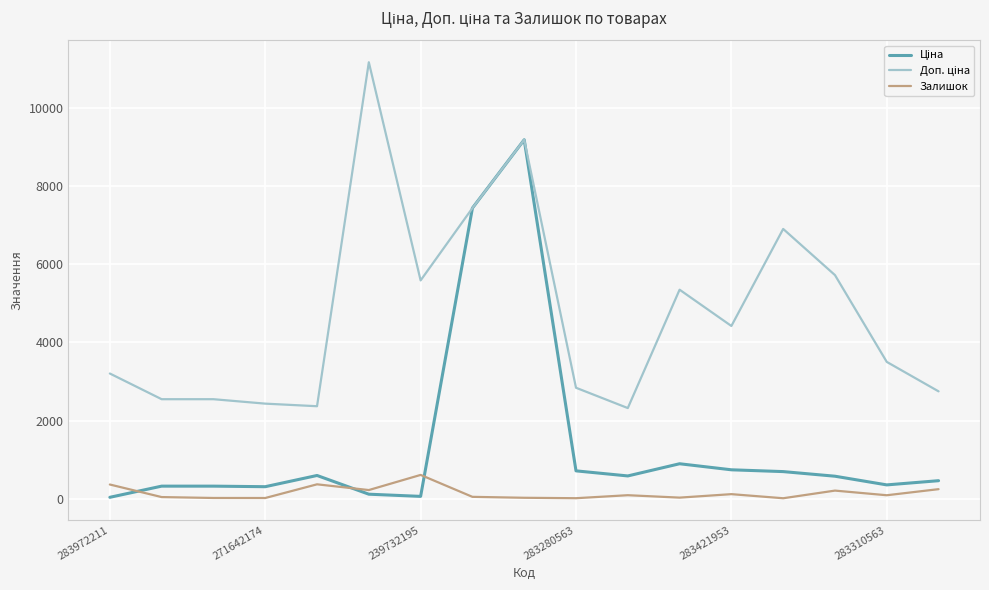

What is the greatest value displayed?

11182.0